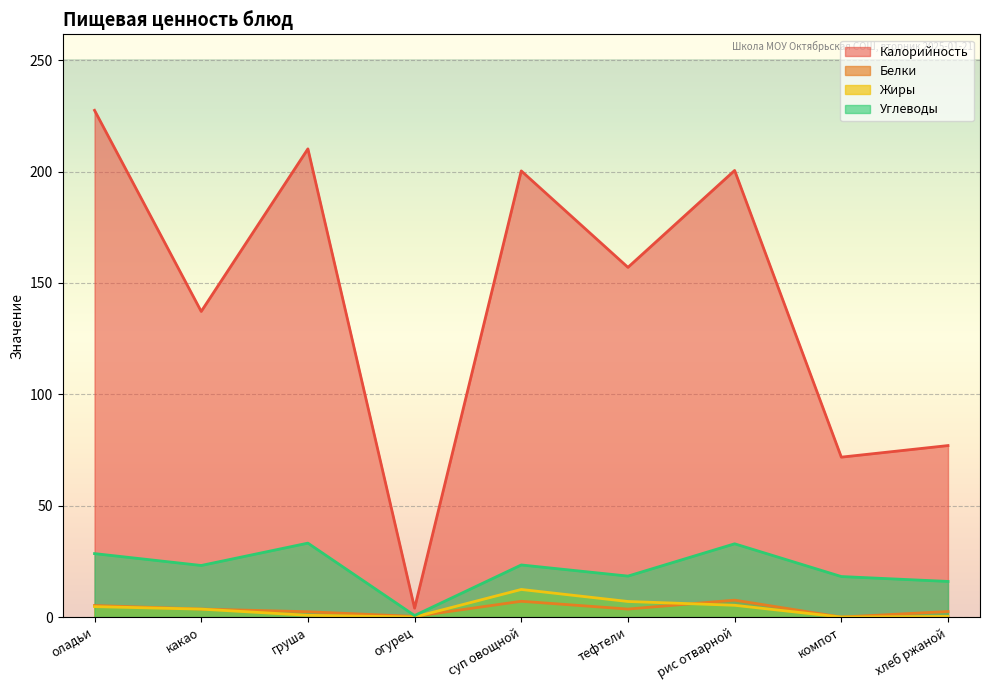

True or false: Углеводы has a value of 18.2 at компот.

True